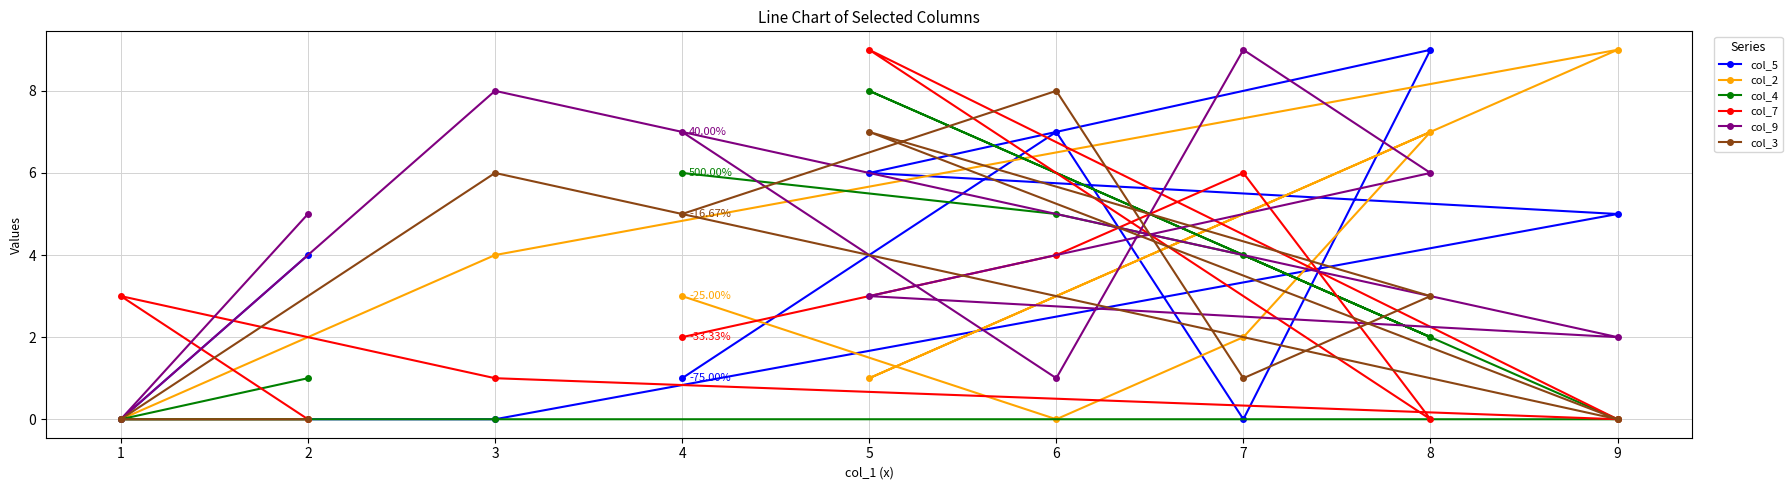

Where does the col_7 series first go above 2?

1